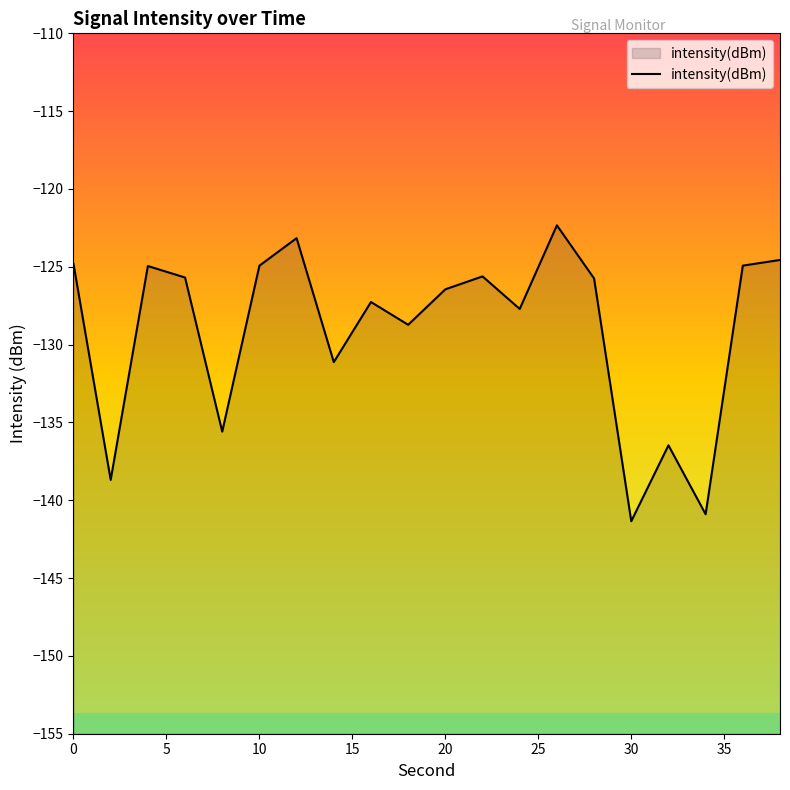

The chart shows a value of -141.3 at 30. True or false?

True